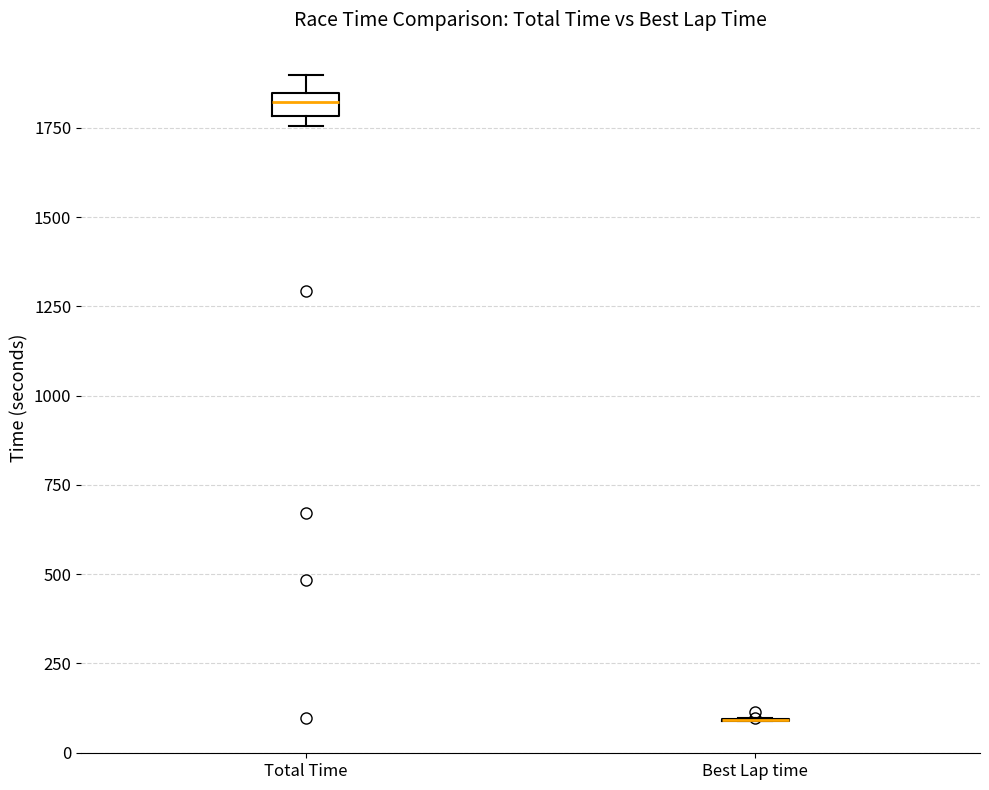

Comparing the boxes themselves (not the whiskers), which one is the tallest?

Total Time